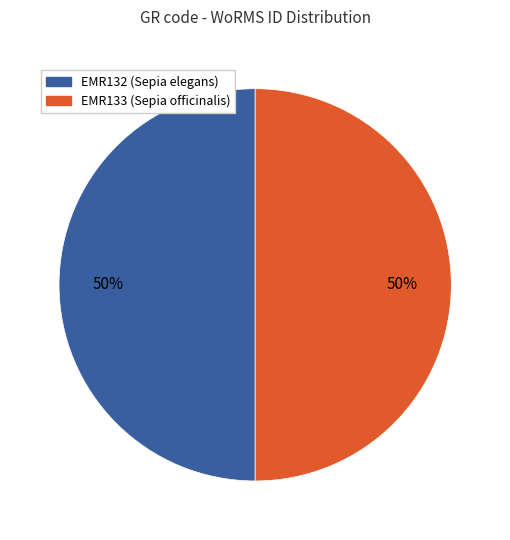

Combined, do EMR133 (Sepia officinalis) and EMR132 (Sepia elegans) account for over 50%?

Yes